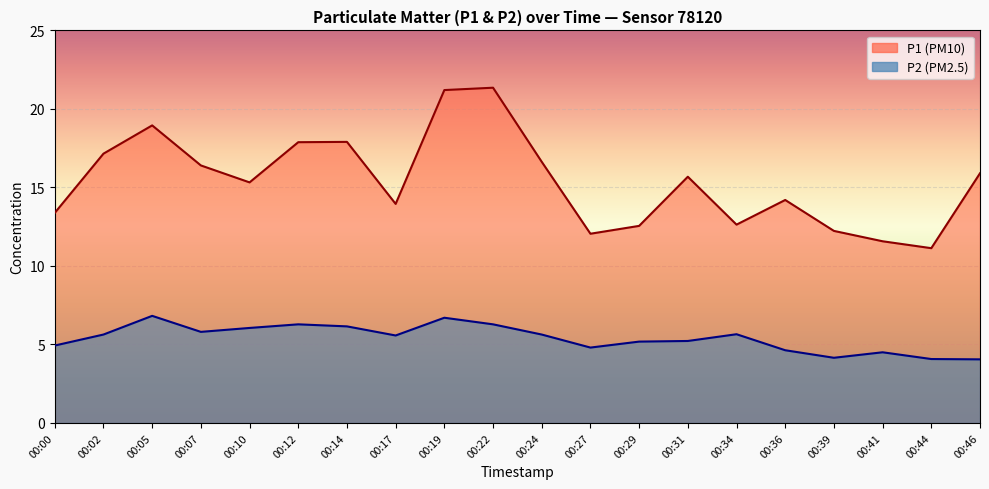

Between 00:39 and 00:41, which series saw the biggest shift?

P1